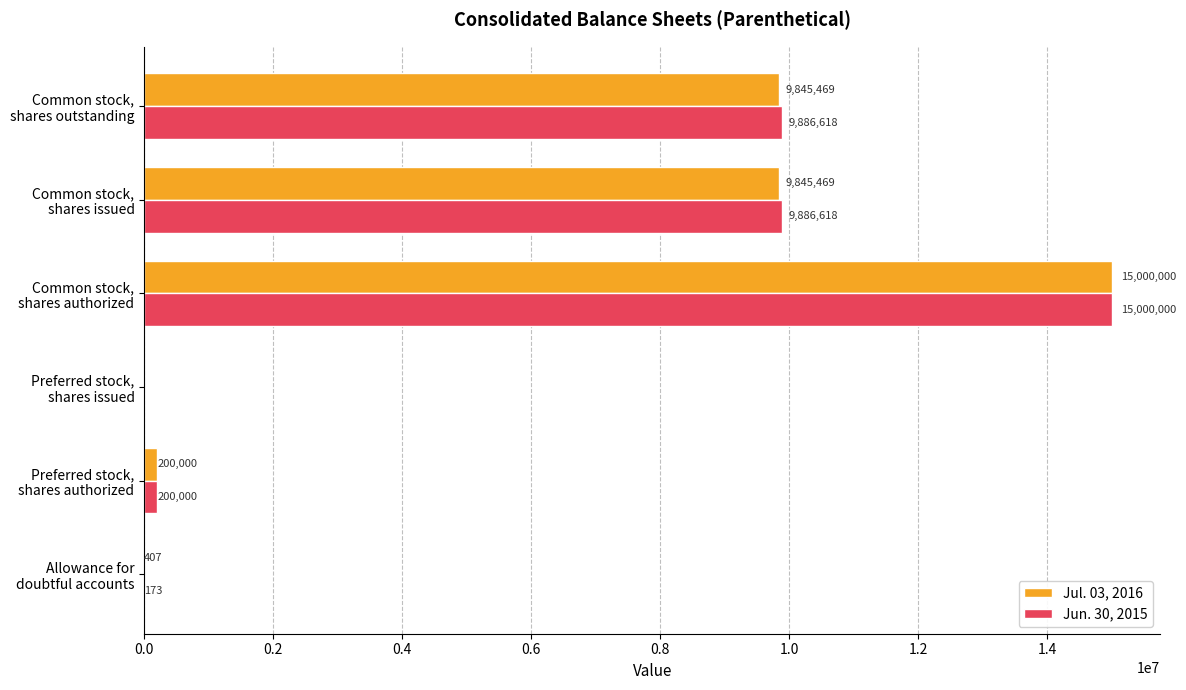

What are all the series names shown in the legend?

Jul. 03, 2016, Jun. 30, 2015